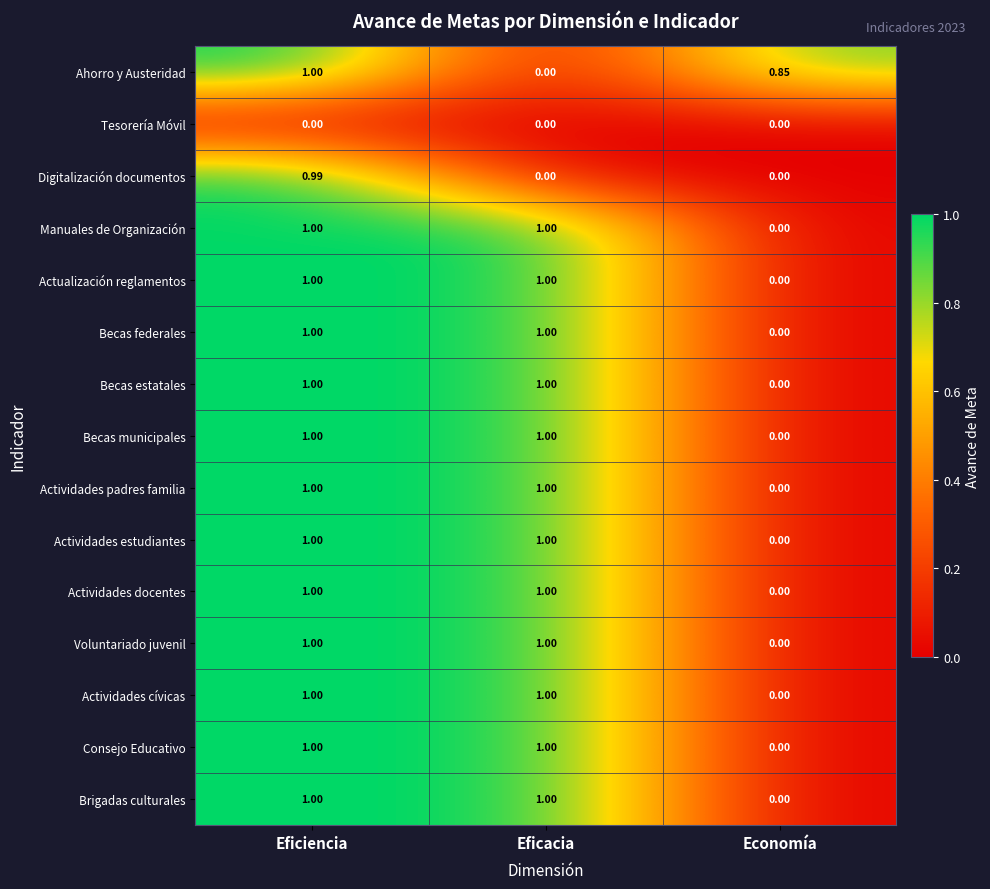

At which label does Actualización reglamentos reach its minimum?

Economía